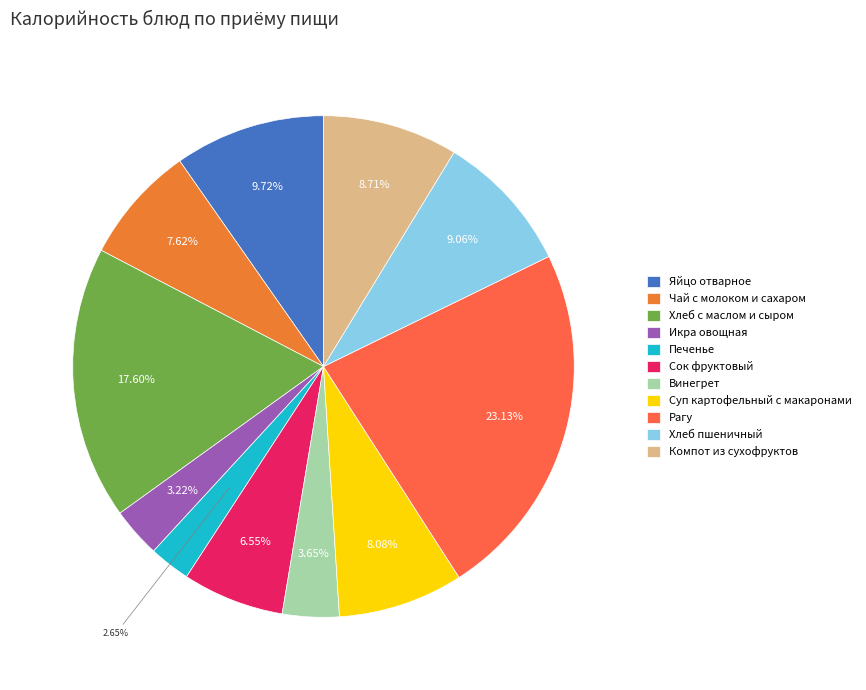

What percentage is the Хлеб пшеничный slice, to the nearest percent?

9%